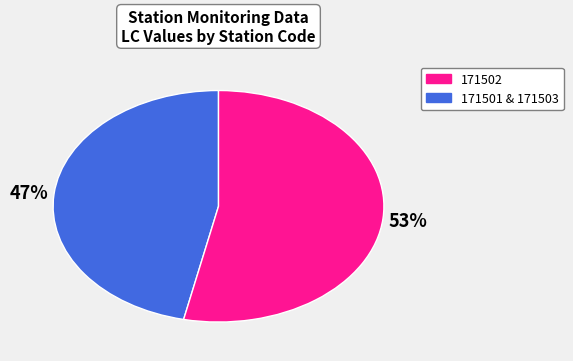

To the nearest percent, what is the average slice percentage?

50%